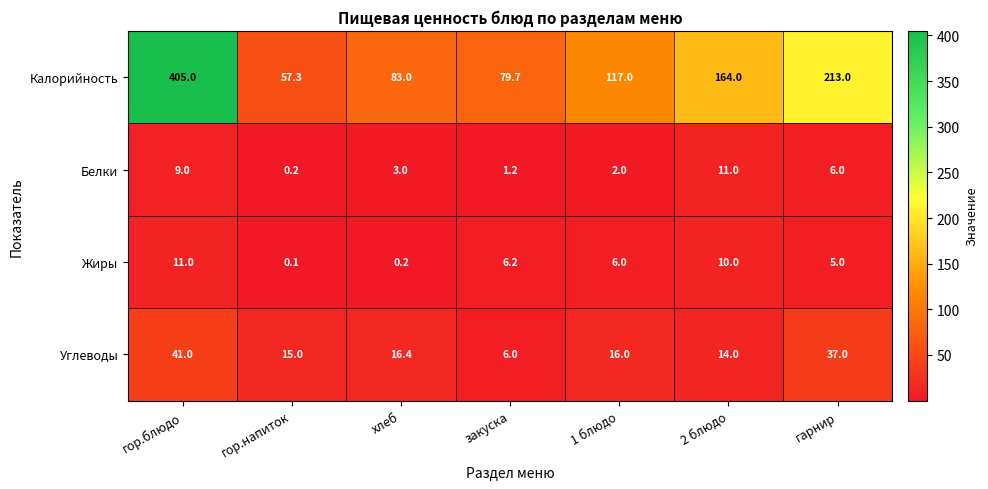

What is the sum of all Жиры values?

38.5